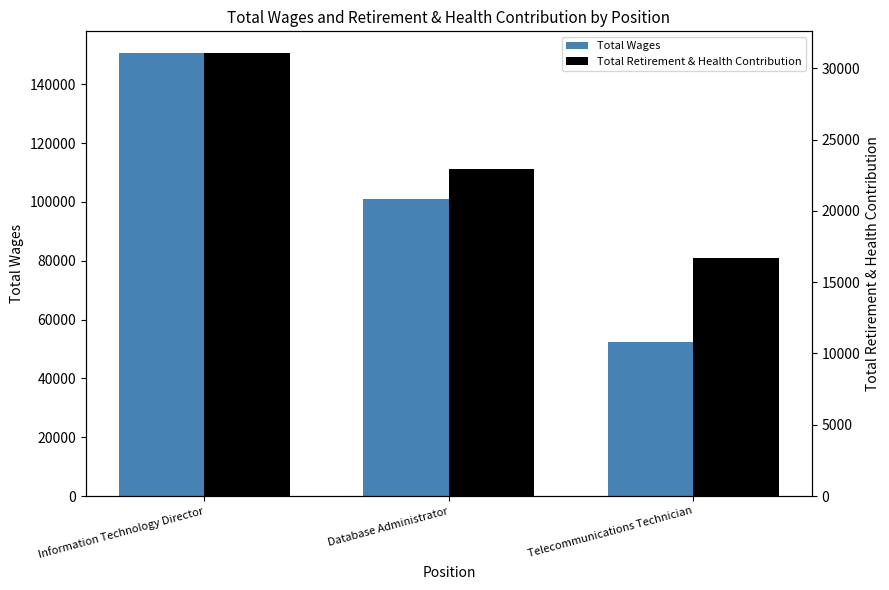

Read the Total Wages value at Telecommunications Technician, to the nearest 100.

52300